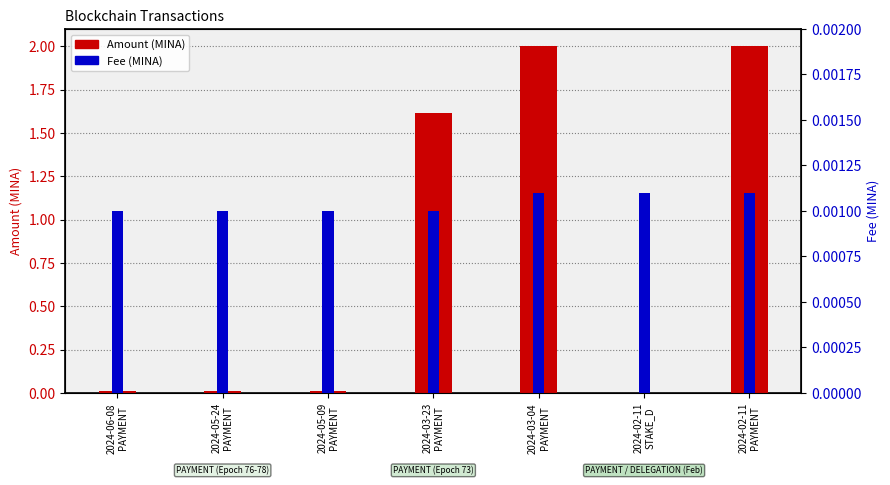

How many bars are there in total?

14